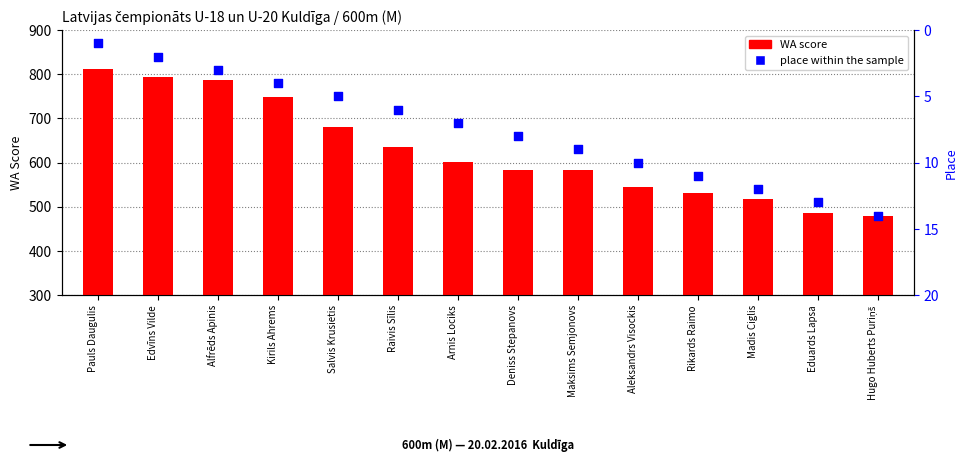

What is the total value across all series at Alfrēds Apinis?

789